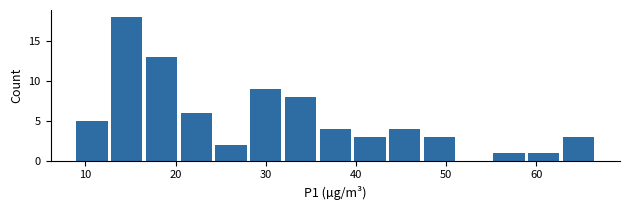

Read against the x-axis, roughly where is the centre of the tallest bar?

15